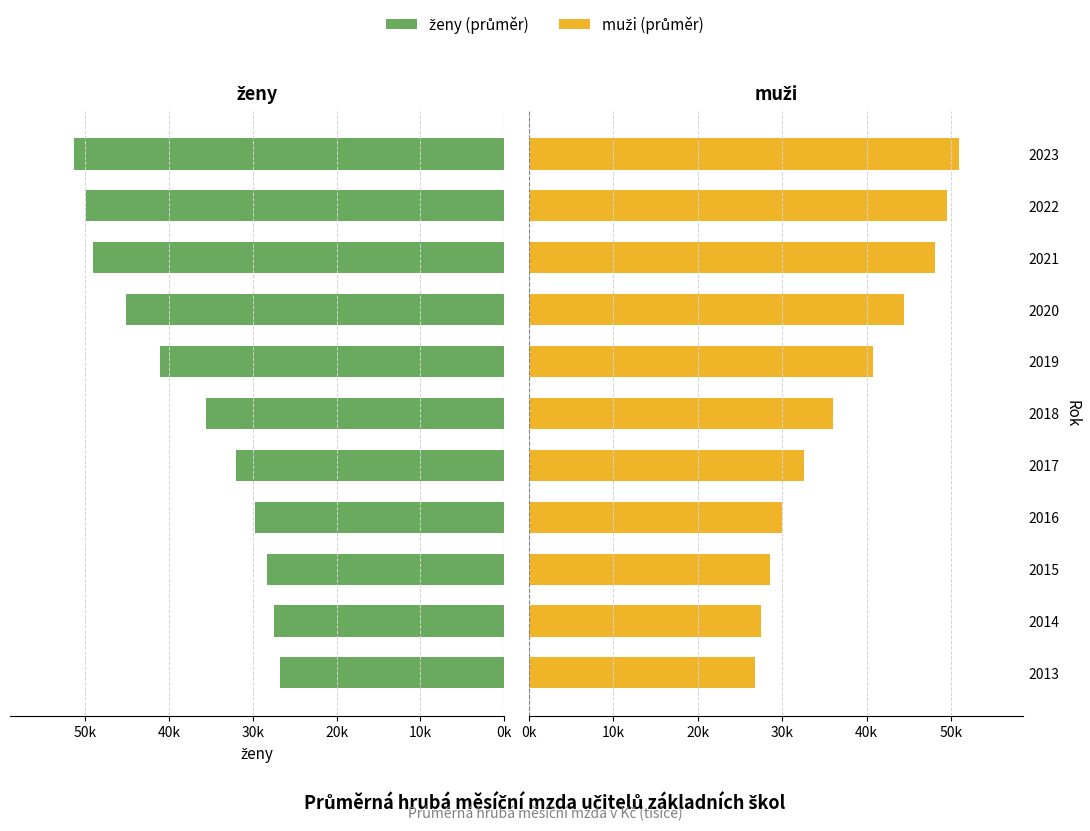

True or false: ženy (průměr) has a value of 14.5 at 2023.

False